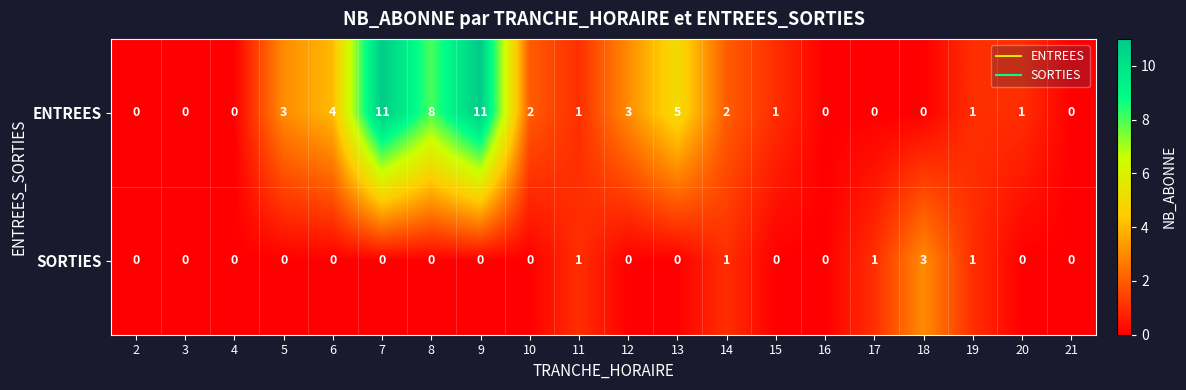

List the series in order of their peak value, lowest first.

SORTIES, ENTREES